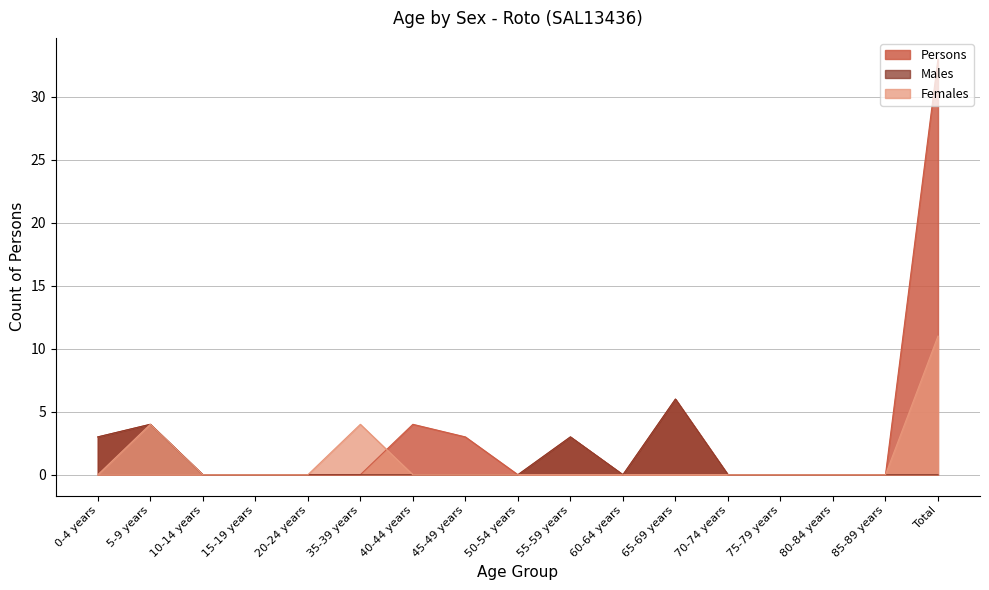

How many lines are shown in the chart?

3